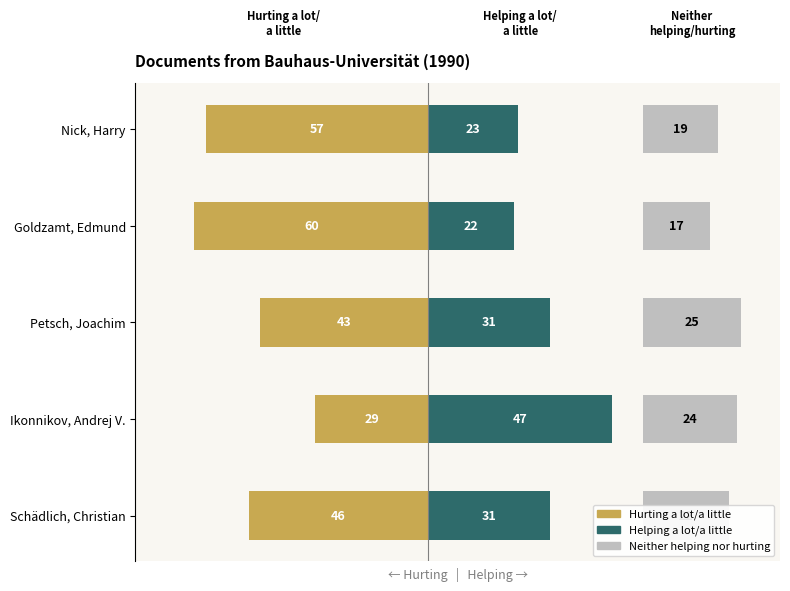

Are the bars horizontal?

Yes